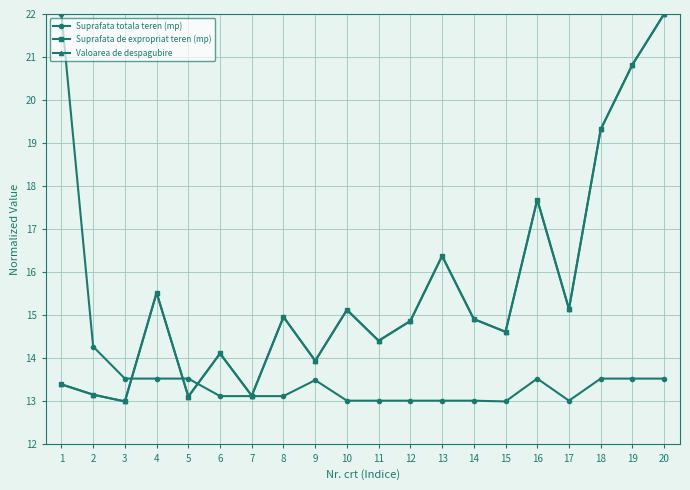

Does the chart have visible grid lines?

Yes